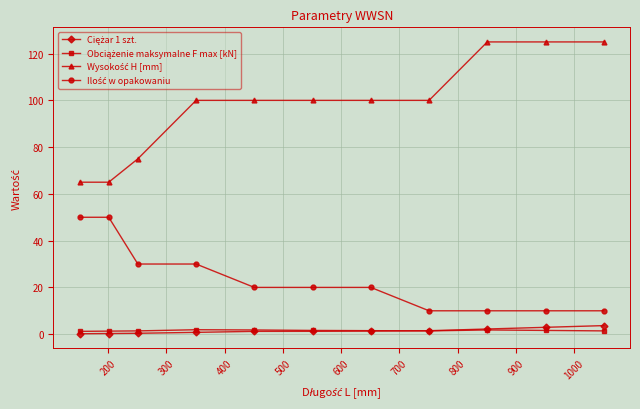

At how many categories does at least one series exceed 111?

3